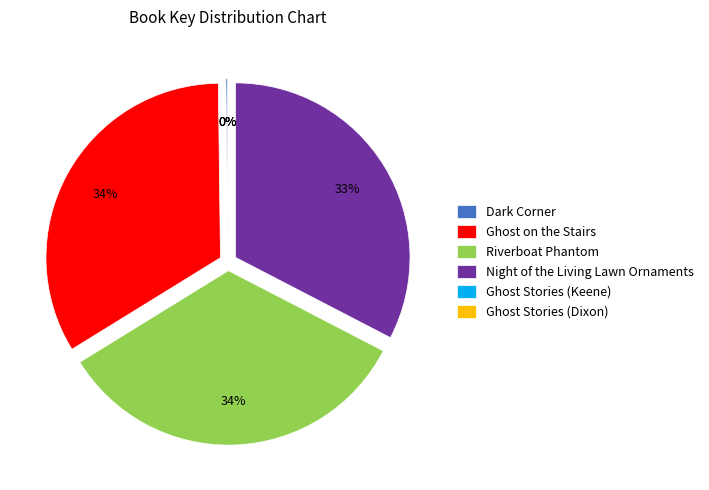

Is there any slice that represents more than half of the pie?

No